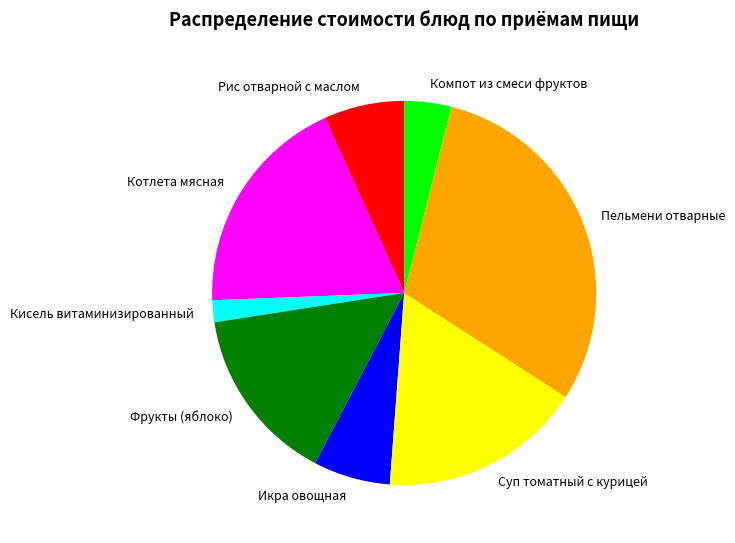

Which category has the smallest portion of the pie?

Кисель витаминизированный